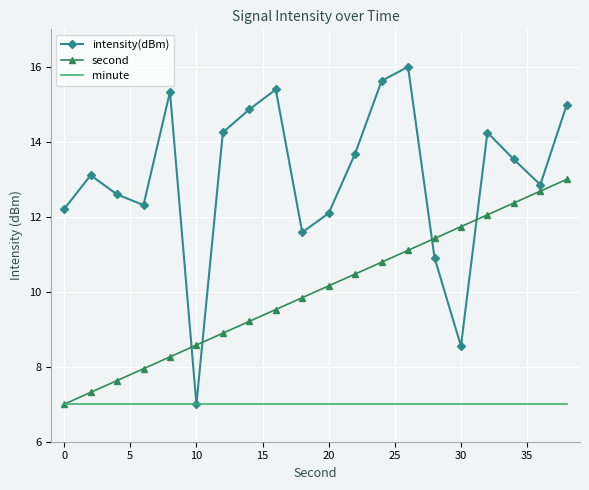

Which series has the largest total across all categories?

intensity(dBm)